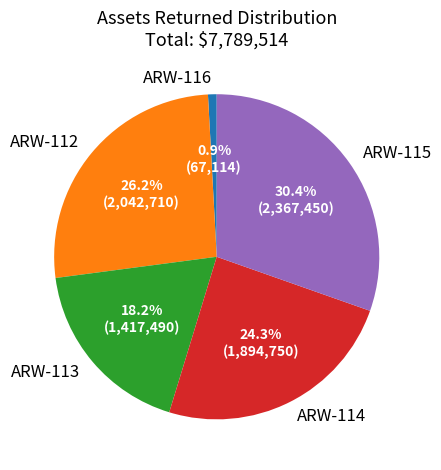

Is it true that ARW-112 is 26% of the pie?

True